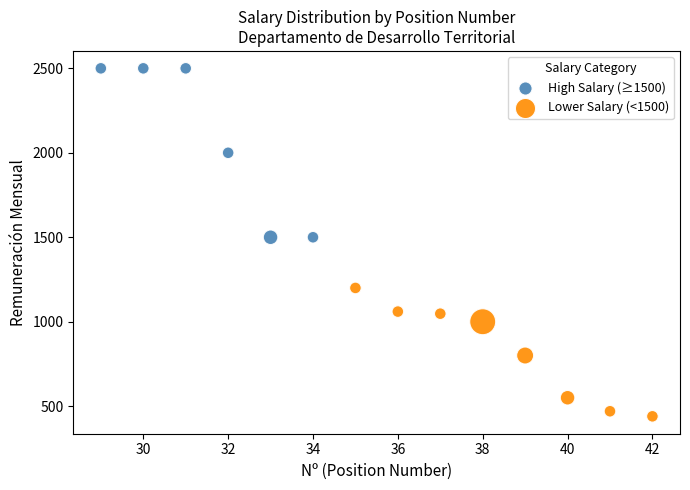

Which series contains the highest Y value?

High Salary (≥1500)